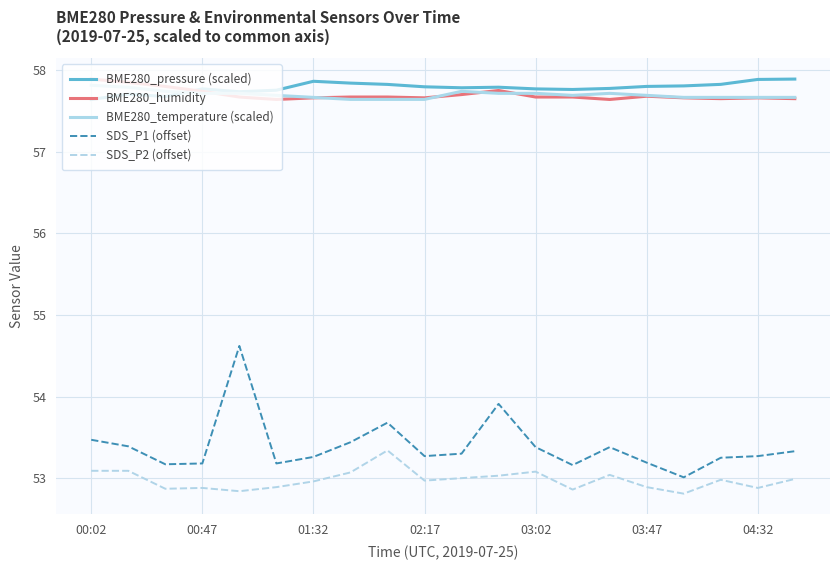

Which series has the largest range (max minus min)?

SDS_P1 (offset)